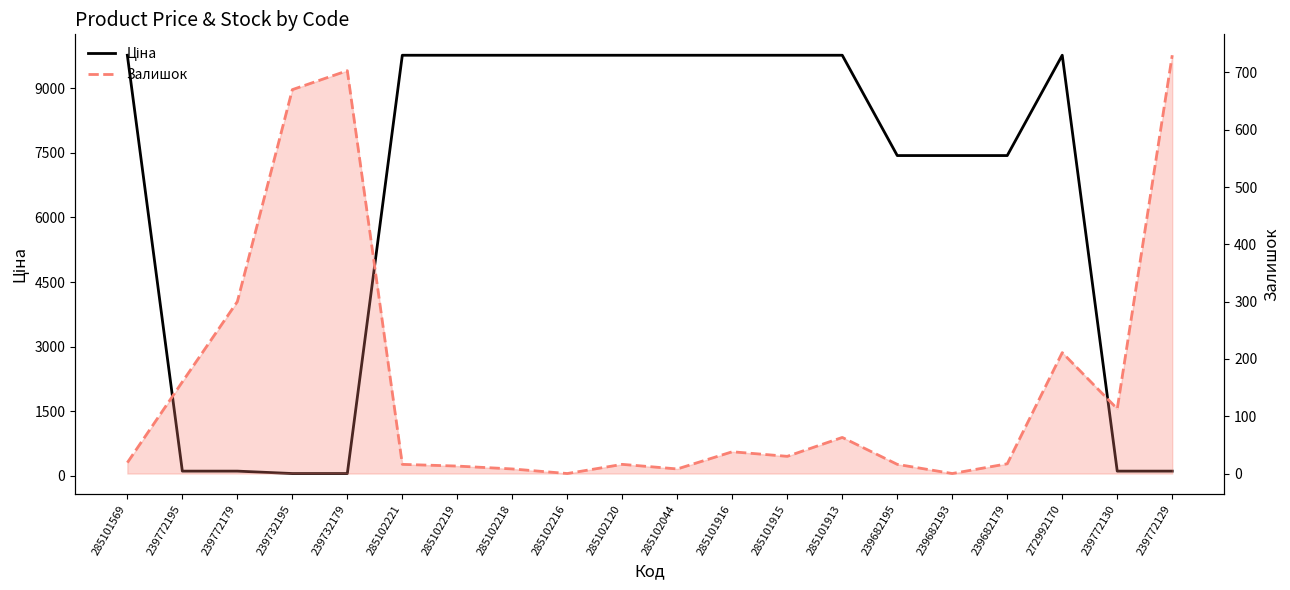

At which label does Залишок first exceed 30?

239772195